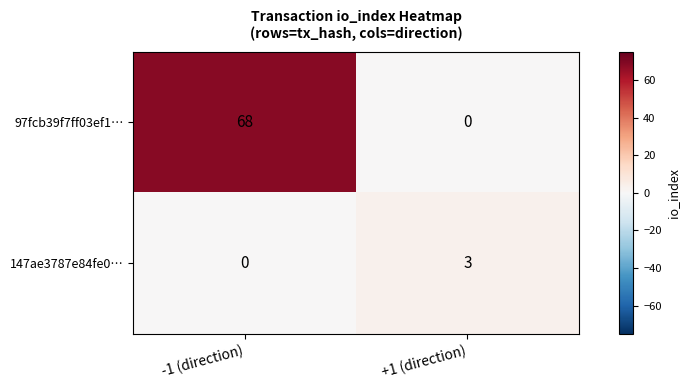

What is the highest value of the 147ae3787e84fe0… series?

3